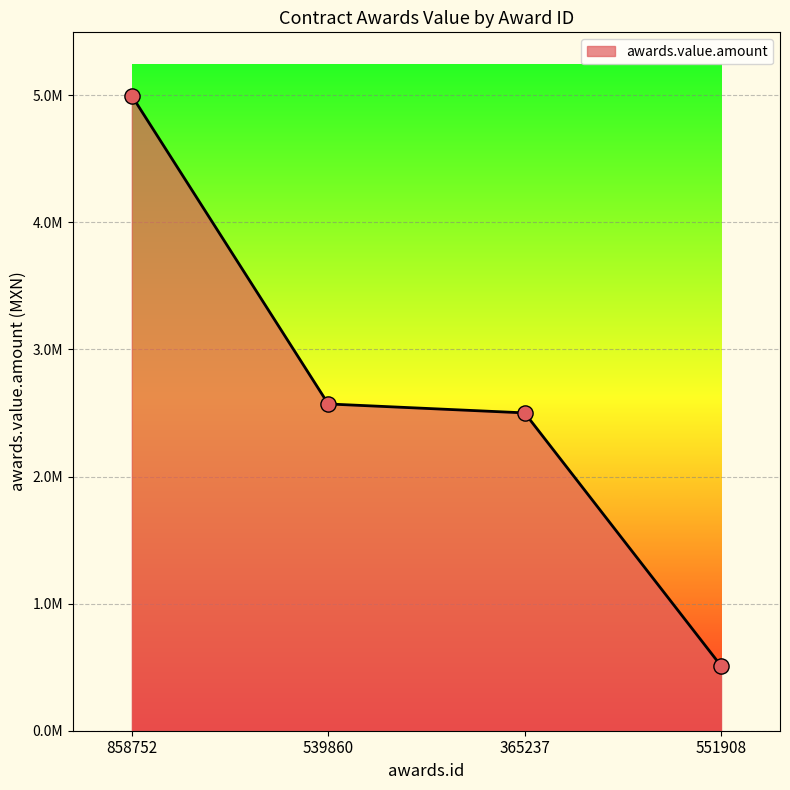

Between 539860 and 365237, which is larger?

539860